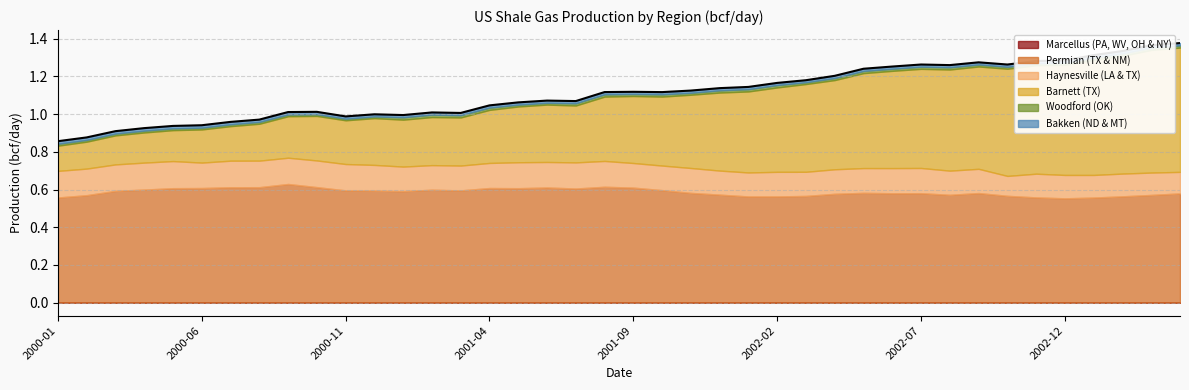

Which has a higher value, 2001-04 or 2000-08?

2000-08